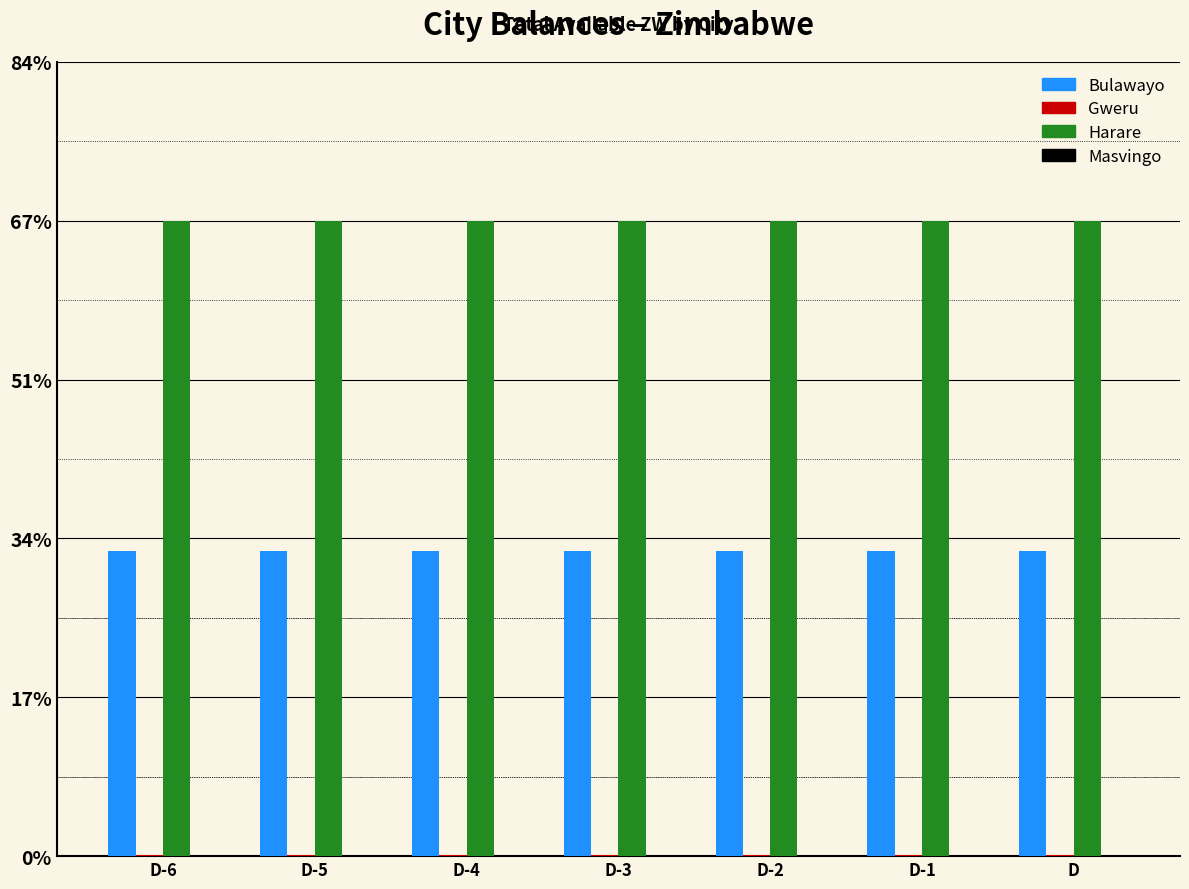

Which series has the largest total across all categories?

Harare